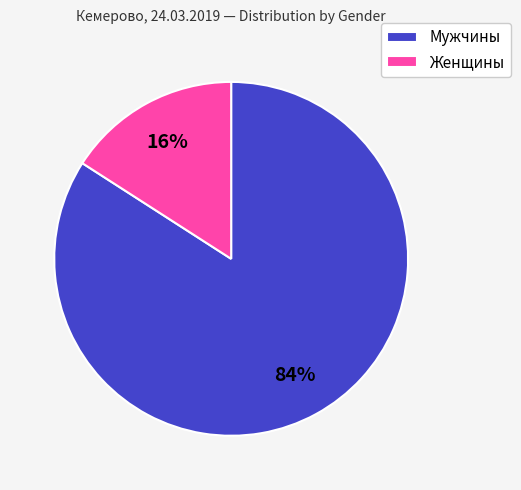

How many segments does this pie chart have?

2